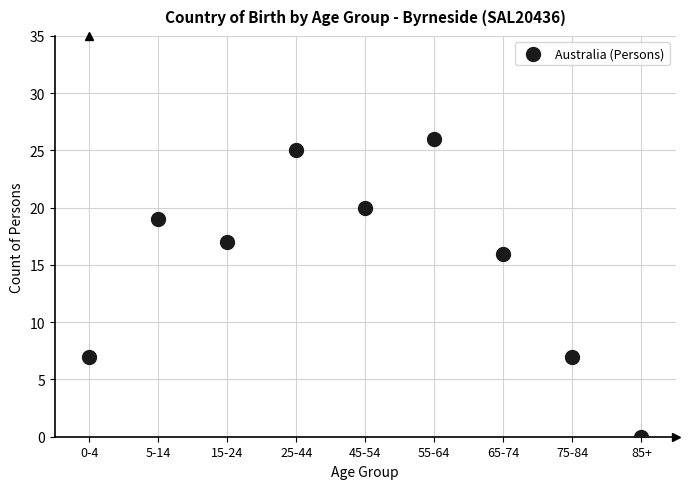

What Y value in the scatter plot is closest to 13?

16